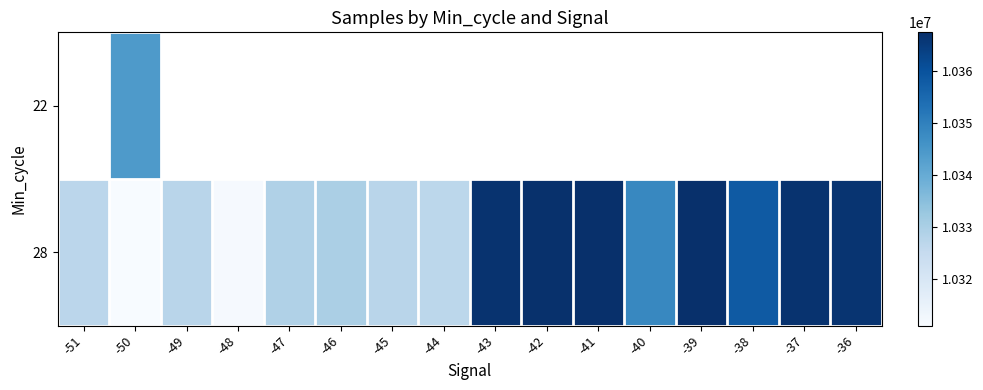

Is it true that 28 equals 4516501.1 at -40?

False